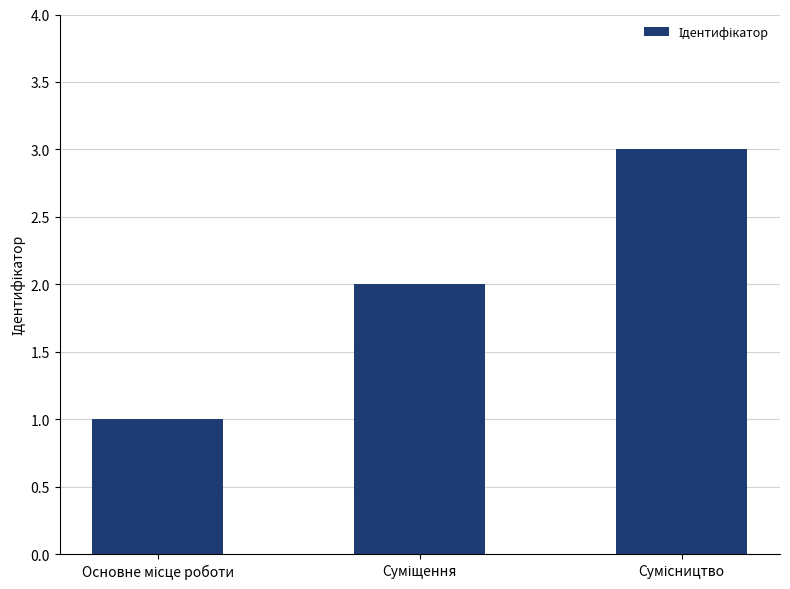

What is the maximum value shown in the chart?

3